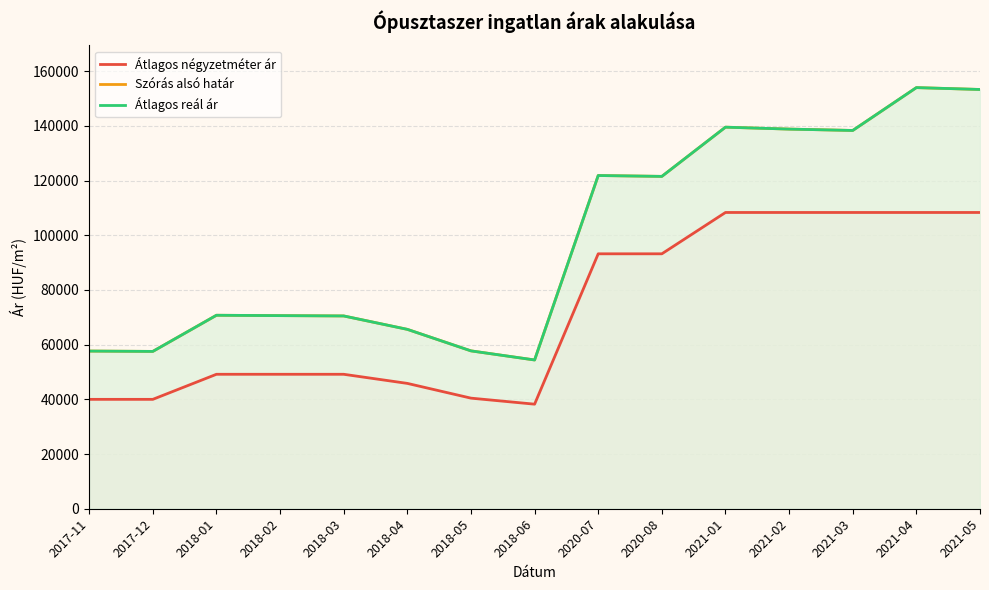

What is the approximate value of Szórás alsó határ at 2017-11, to the nearest 10?

57660